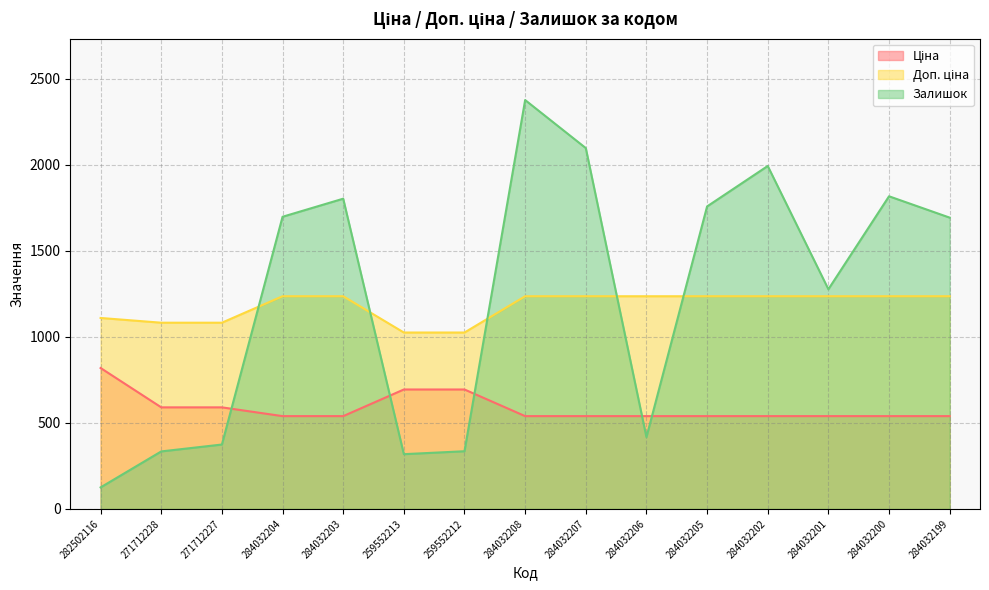

List the series in order of their peak value, highest first.

Залишок, Доп. ціна, Ціна